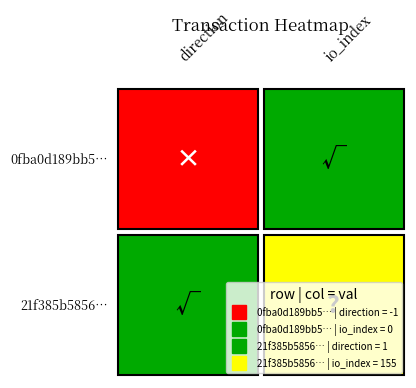

At how many categories does at least one series exceed 44?

1